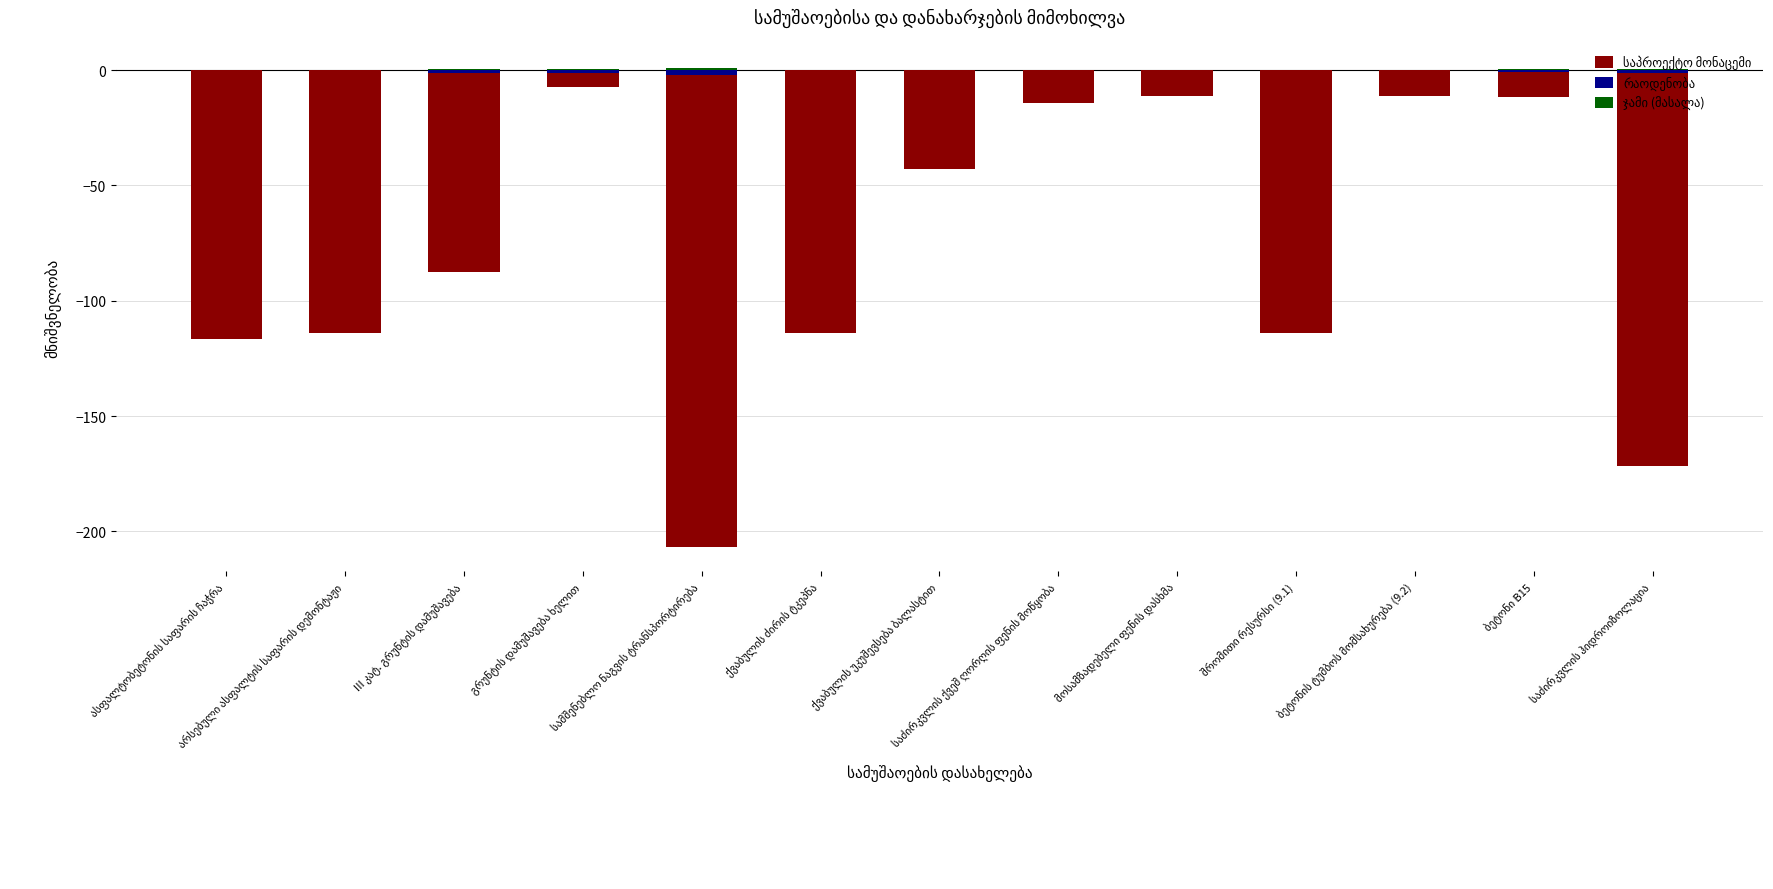

What is the difference between the second highest and minimum values in the რაოდენობა series?

1.9